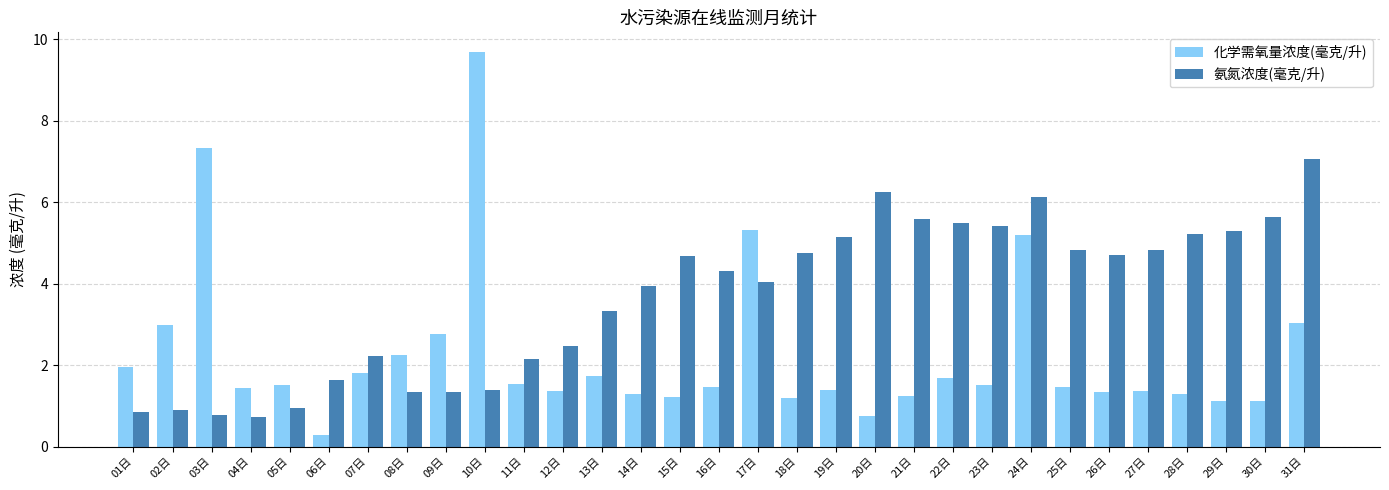

At which label does 化学需氧量浓度(毫克/升) reach its minimum?

06日